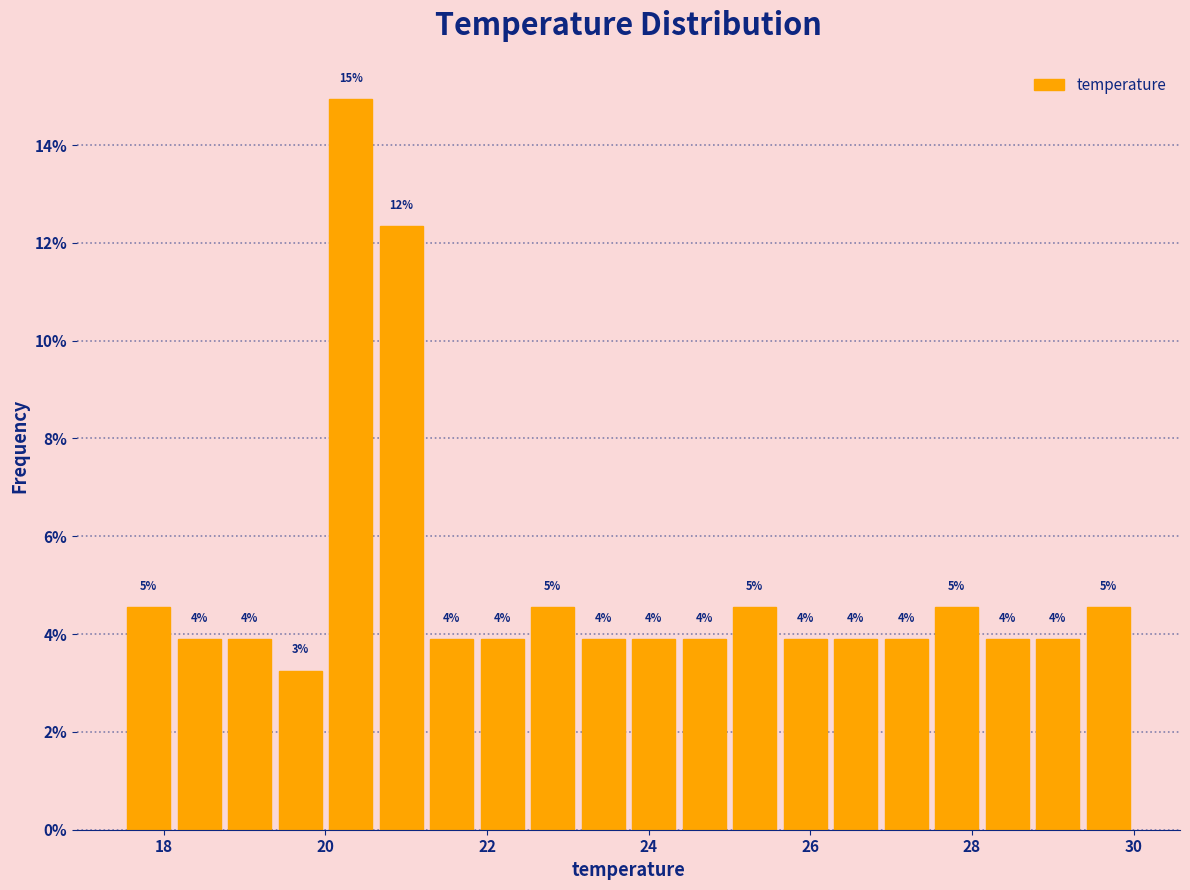

Read against the x-axis, roughly where is the centre of the tallest bar?

20.4